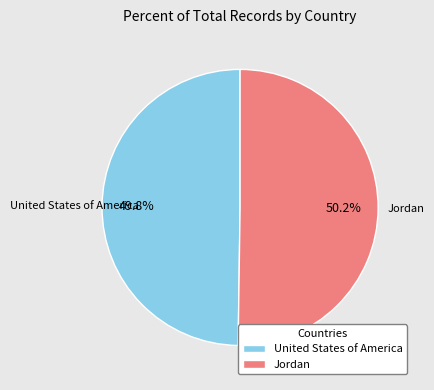

Is there any slice that represents more than half of the pie?

Yes